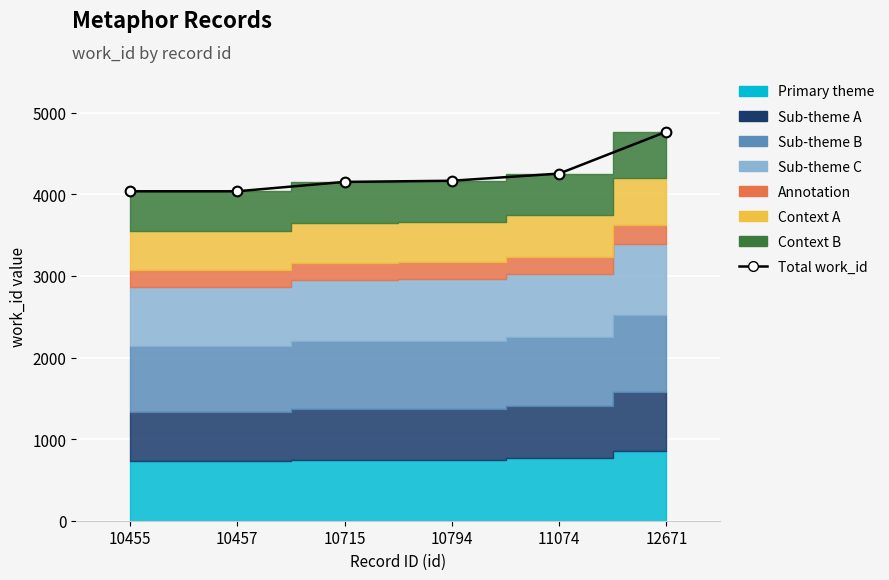

What is the maximum value shown in the chart?

4769